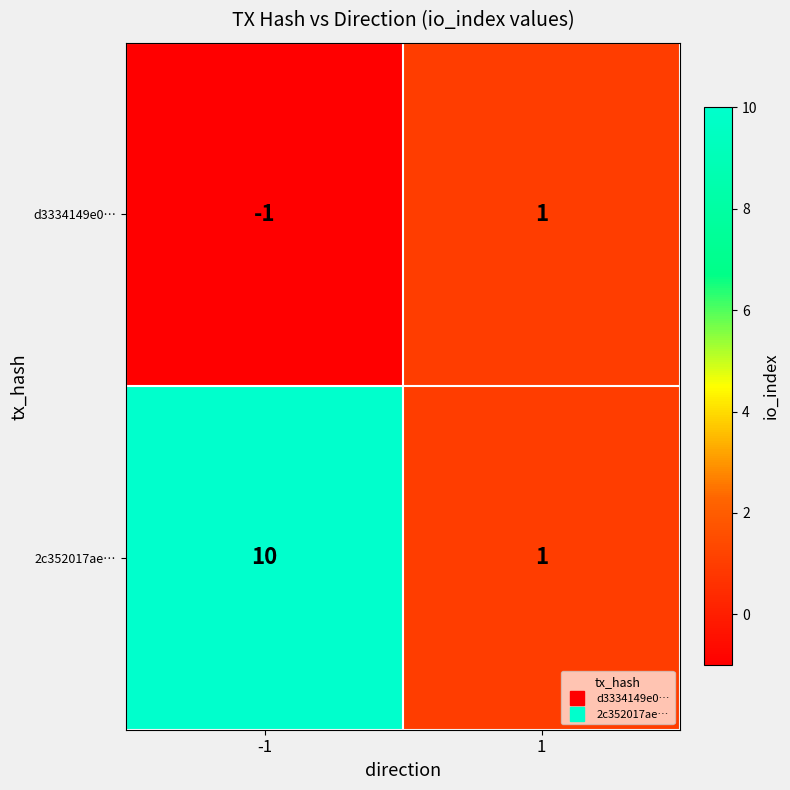

List the series in order of their peak value, highest first.

2c352017ae…, d3334149e0…